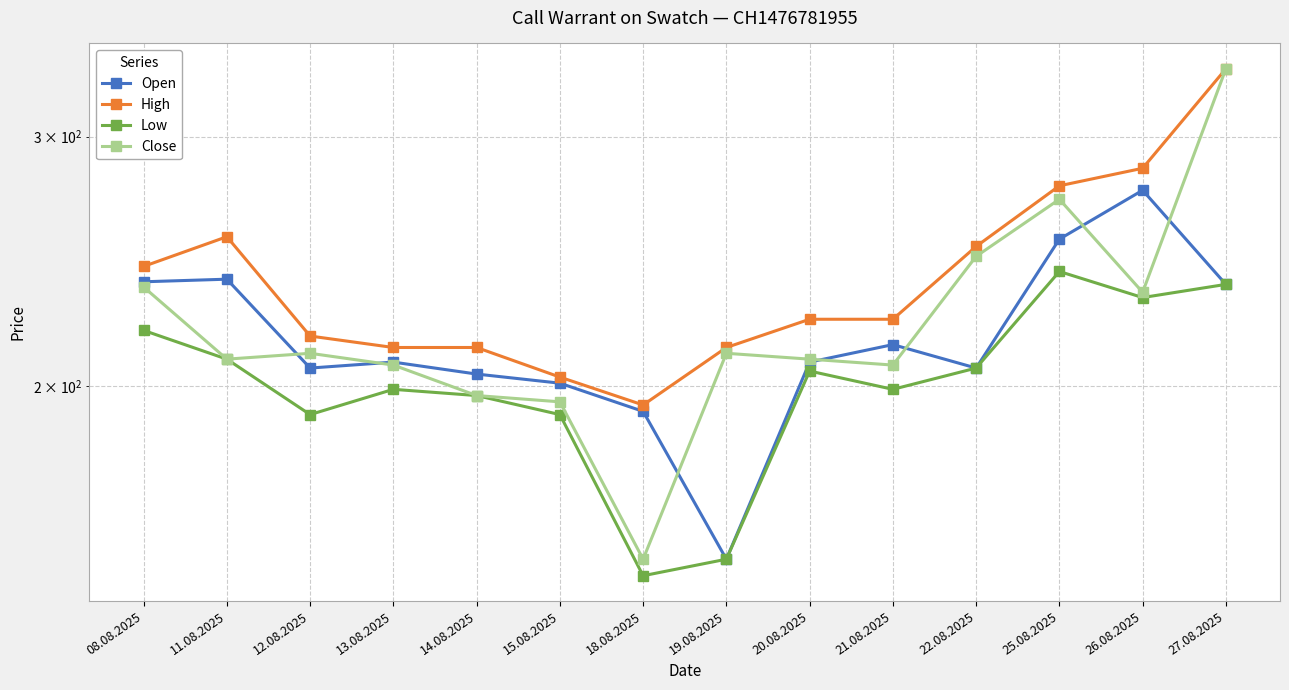

True or false: High and Open intersect in this chart.

False